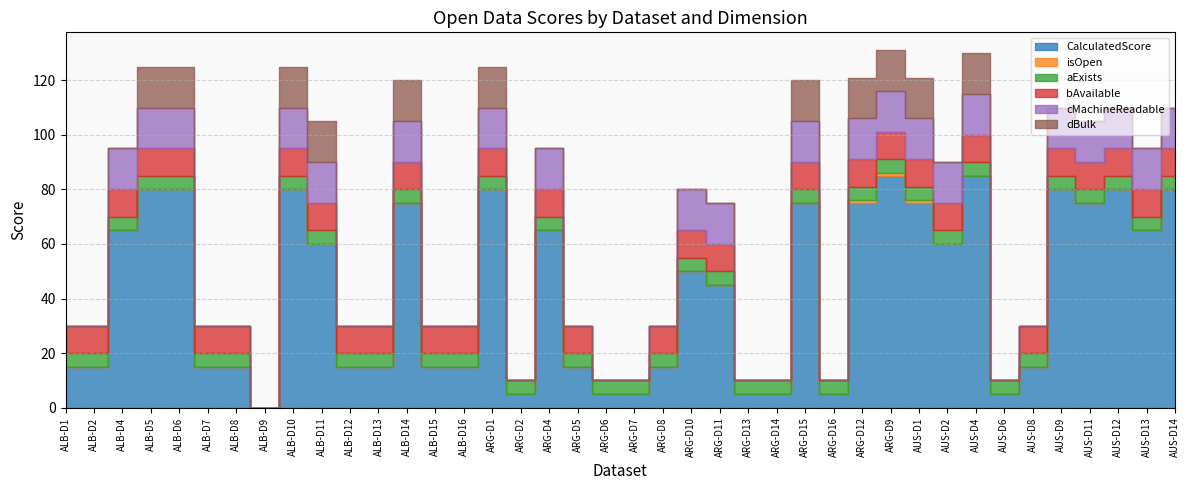

How many categories are shown in the chart?

40